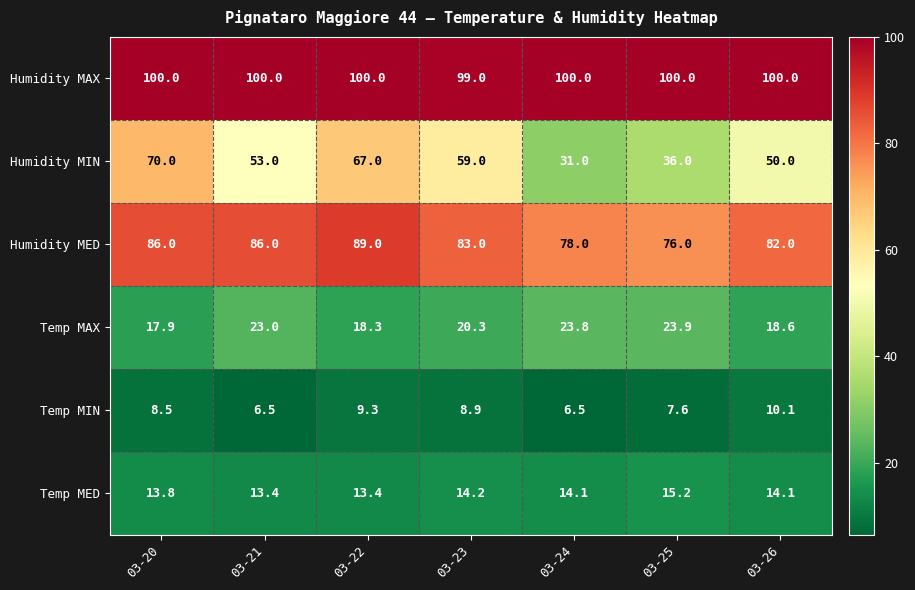

Is it true that Temp MIN equals 7.6 at 03-25?

True